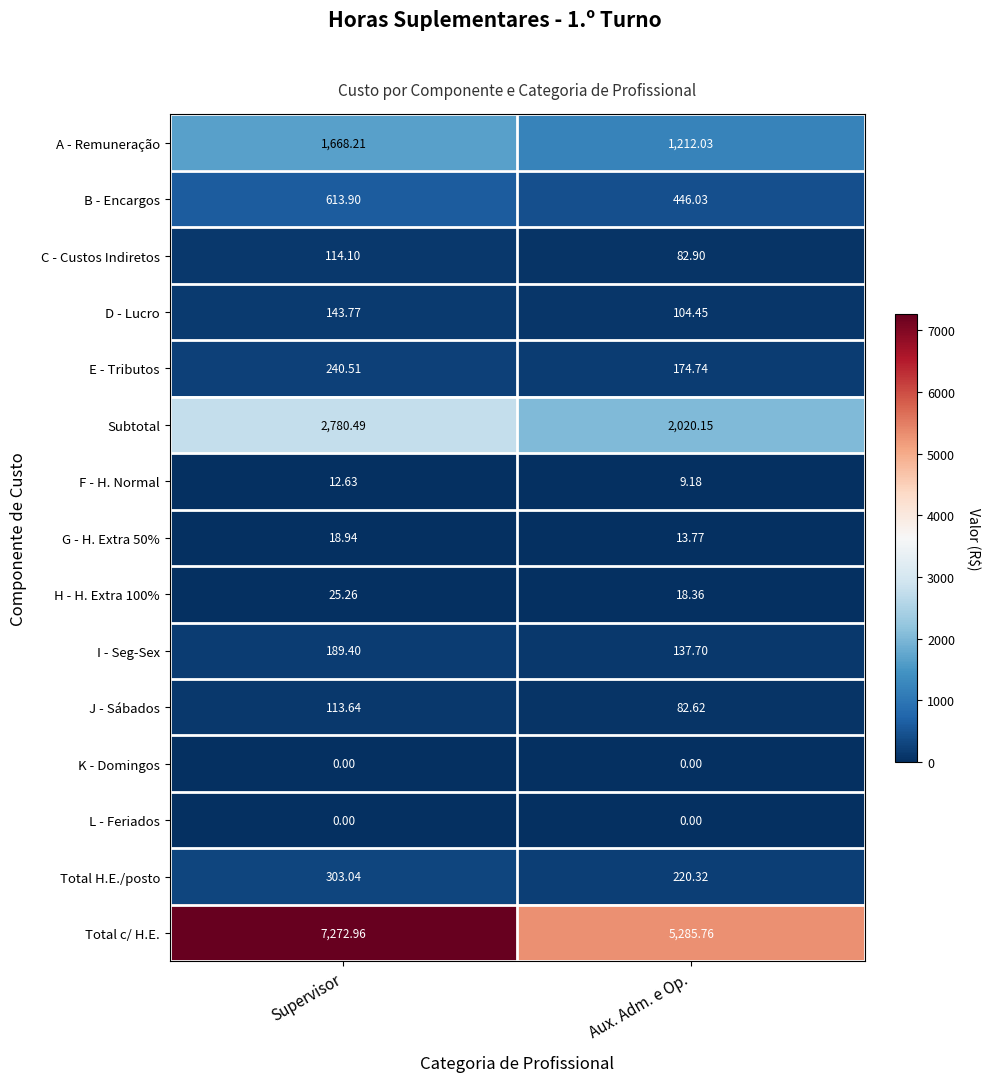

What is the maximum value shown in the chart?

7273.0